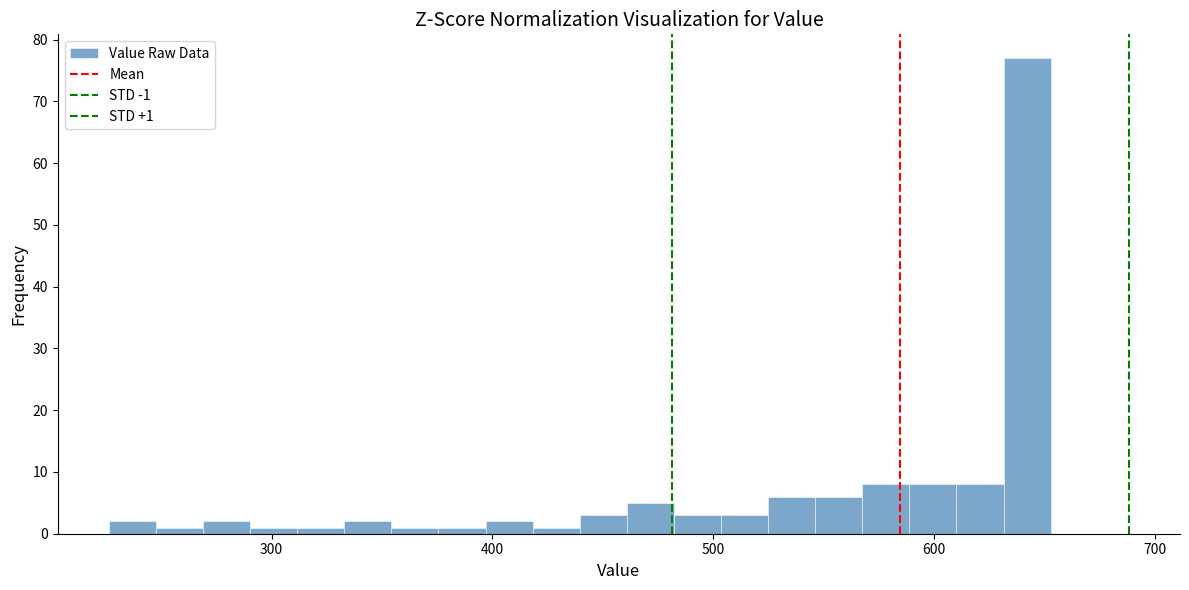

Around what value on the x-axis is the tallest bar? Give the approximate position of its centre, as read against the axis.

640